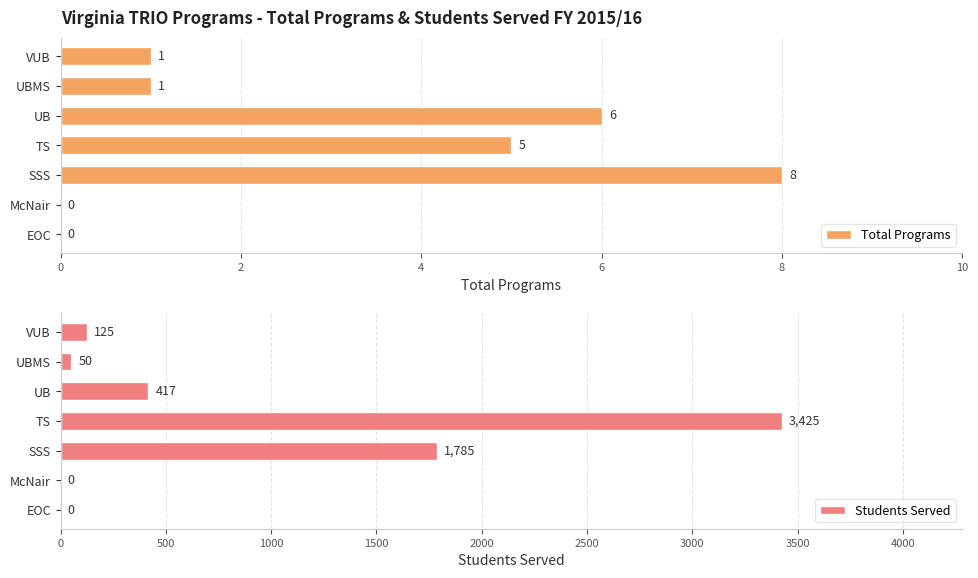

The value of Total Programs at TS is 5. True or false?

True